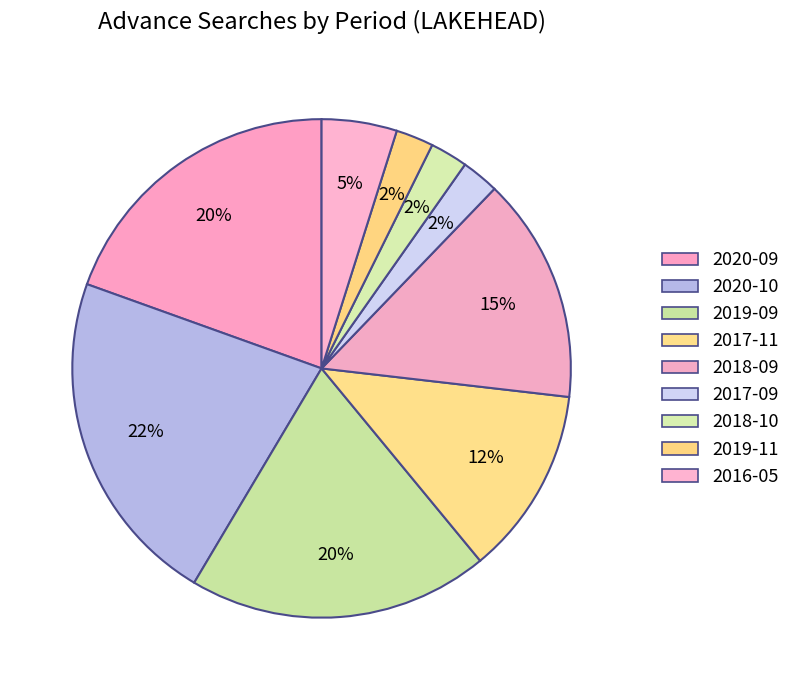

Does 2020-10 represent more than half of the total?

No